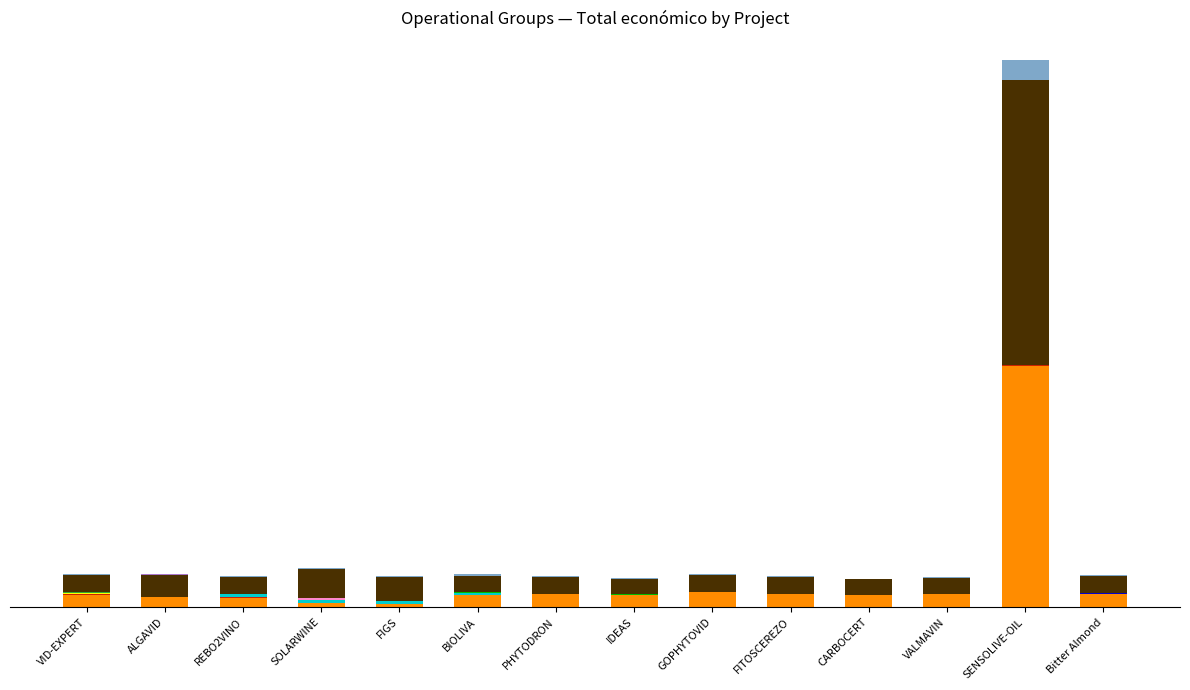

True or false: the data shows 241080.0 at Bitter Almond.

True